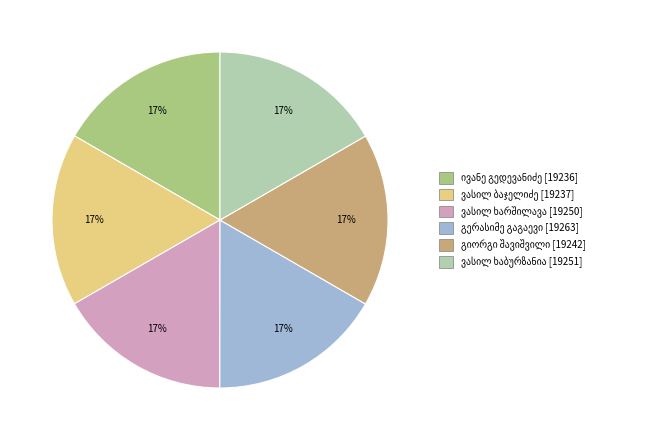

Does any single category account for the majority?

No